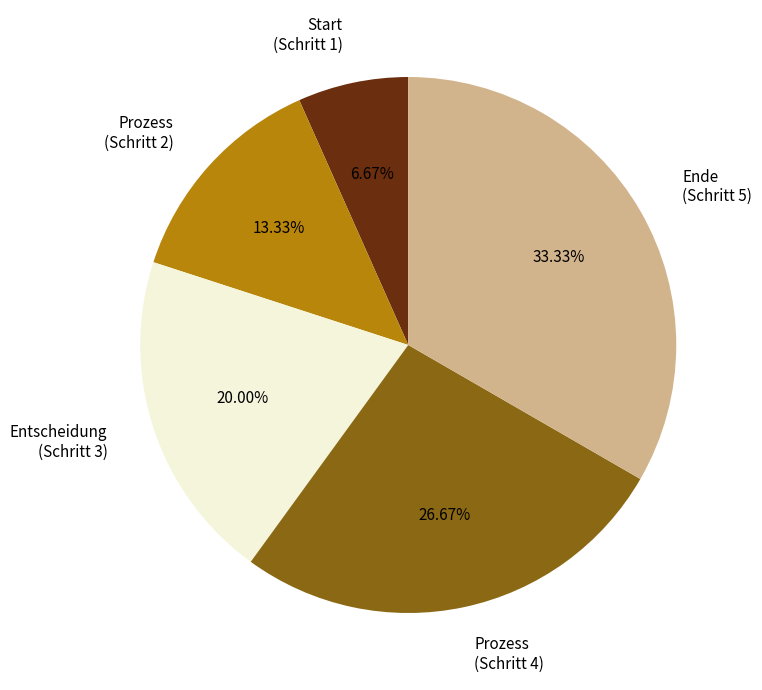

Between Start (Schritt 1) and Prozess (Schritt 4), which is larger?

Prozess (Schritt 4)